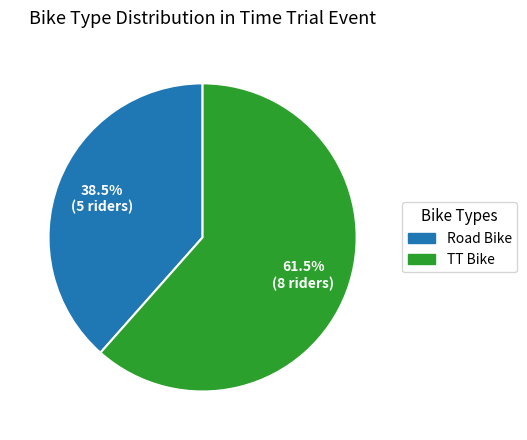

What is the smallest slice in the pie chart?

Road Bike